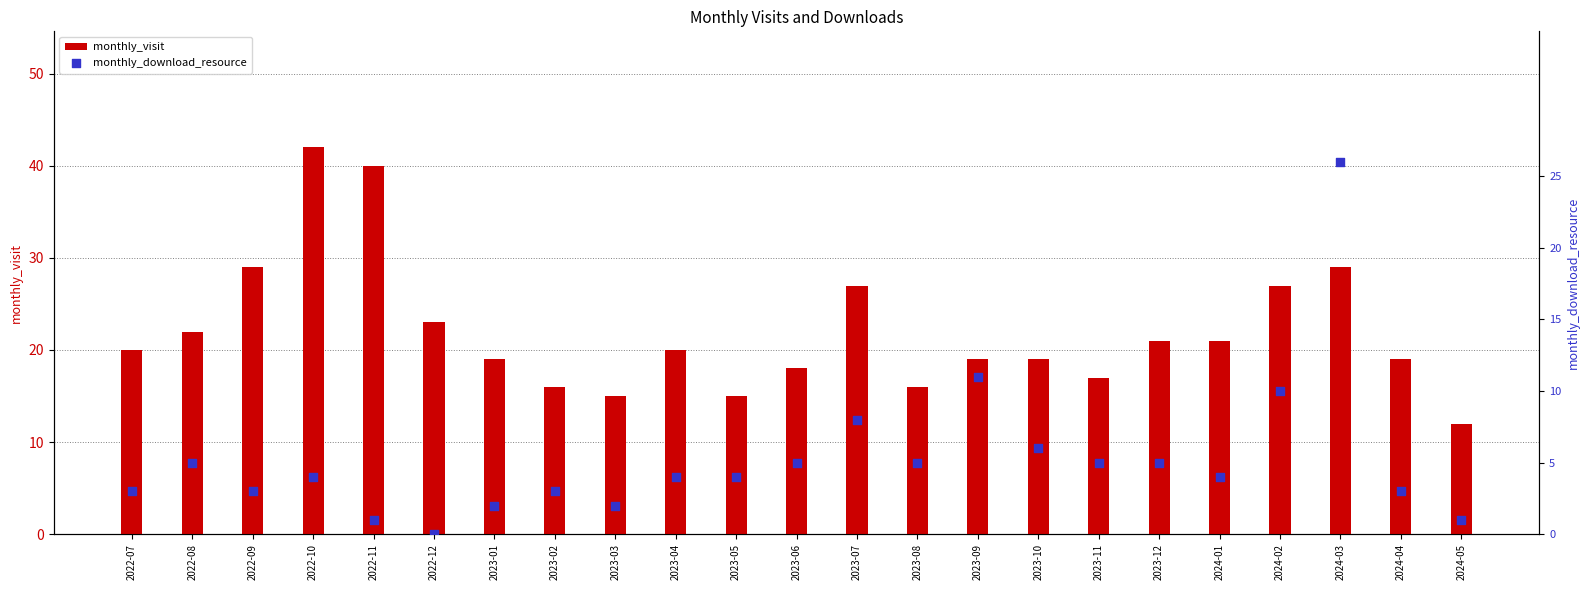

Which series has the largest total across all categories?

monthly_visit